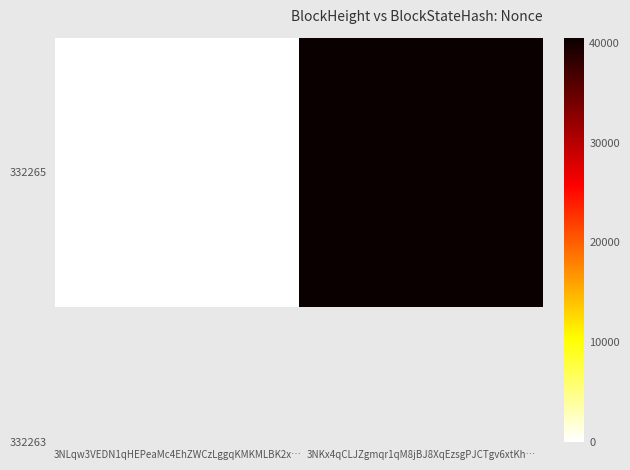

How many data points does each series have?

2